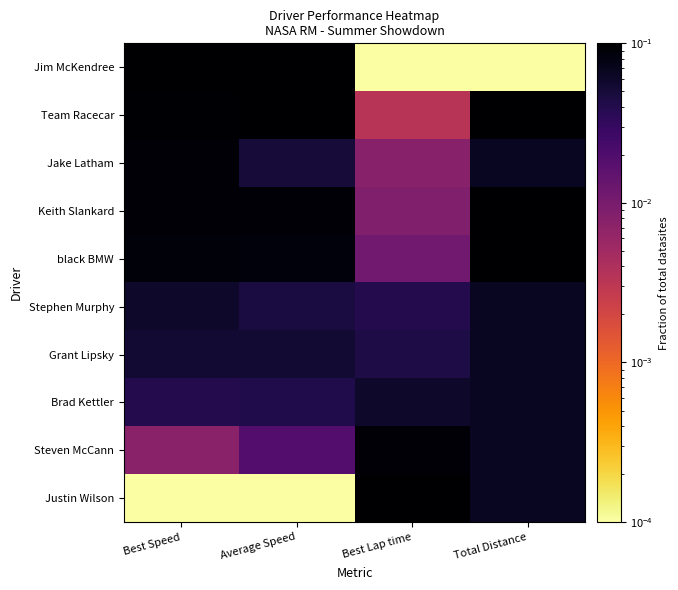

Reading right to left, what are all the values shown in this chart?

Jim McKendree: Total Distance=0.0	Best Lap time=0.0	Average Speed=0.1	Best Speed=0.1
Team Racecar: Total Distance=0.1	Best Lap time=0.0	Average Speed=0.1	Best Speed=0.1
Jake Latham: Total Distance=0.1	Best Lap time=0.0	Average Speed=0.1	Best Speed=0.1
Keith Slankard: Total Distance=0.1	Best Lap time=0.0	Average Speed=0.1	Best Speed=0.1
black BMW: Total Distance=0.1	Best Lap time=0.0	Average Speed=0.1	Best Speed=0.1
Stephen Murphy: Total Distance=0.1	Best Lap time=0.0	Average Speed=0.0	Best Speed=0.1
Grant Lipsky: Total Distance=0.1	Best Lap time=0.0	Average Speed=0.1	Best Speed=0.1
Brad Kettler: Total Distance=0.1	Best Lap time=0.1	Average Speed=0.0	Best Speed=0.0
Steven McCann: Total Distance=0.1	Best Lap time=0.1	Average Speed=0.0	Best Speed=0.0
Justin Wilson: Total Distance=0.1	Best Lap time=0.1	Average Speed=0.0	Best Speed=0.0